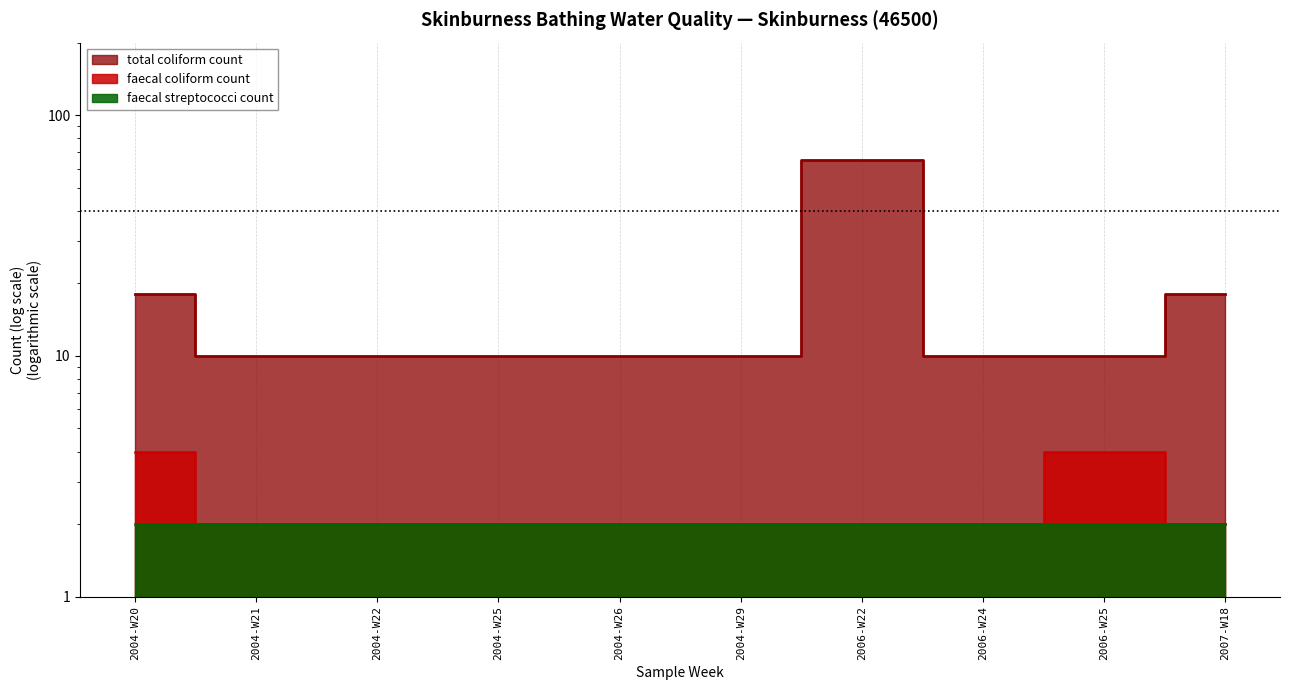

Is the value of faecal coliform count at 2004-W29 greater than the value of total coliform count at 2006-W25?

No